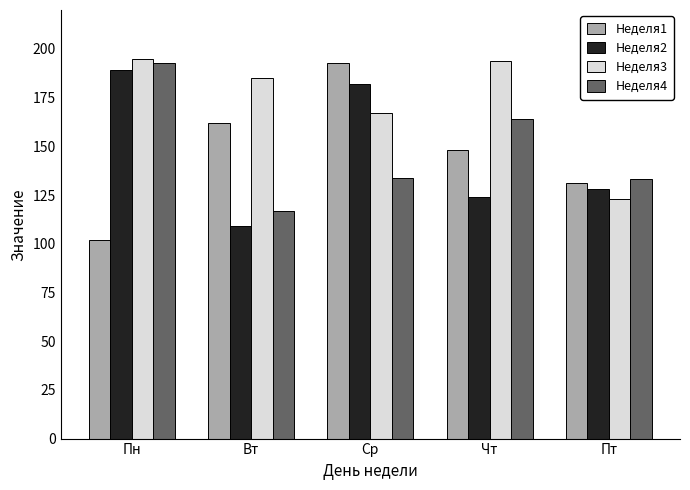

True or false: Неделя3 has a value of 110 at Чт.

False